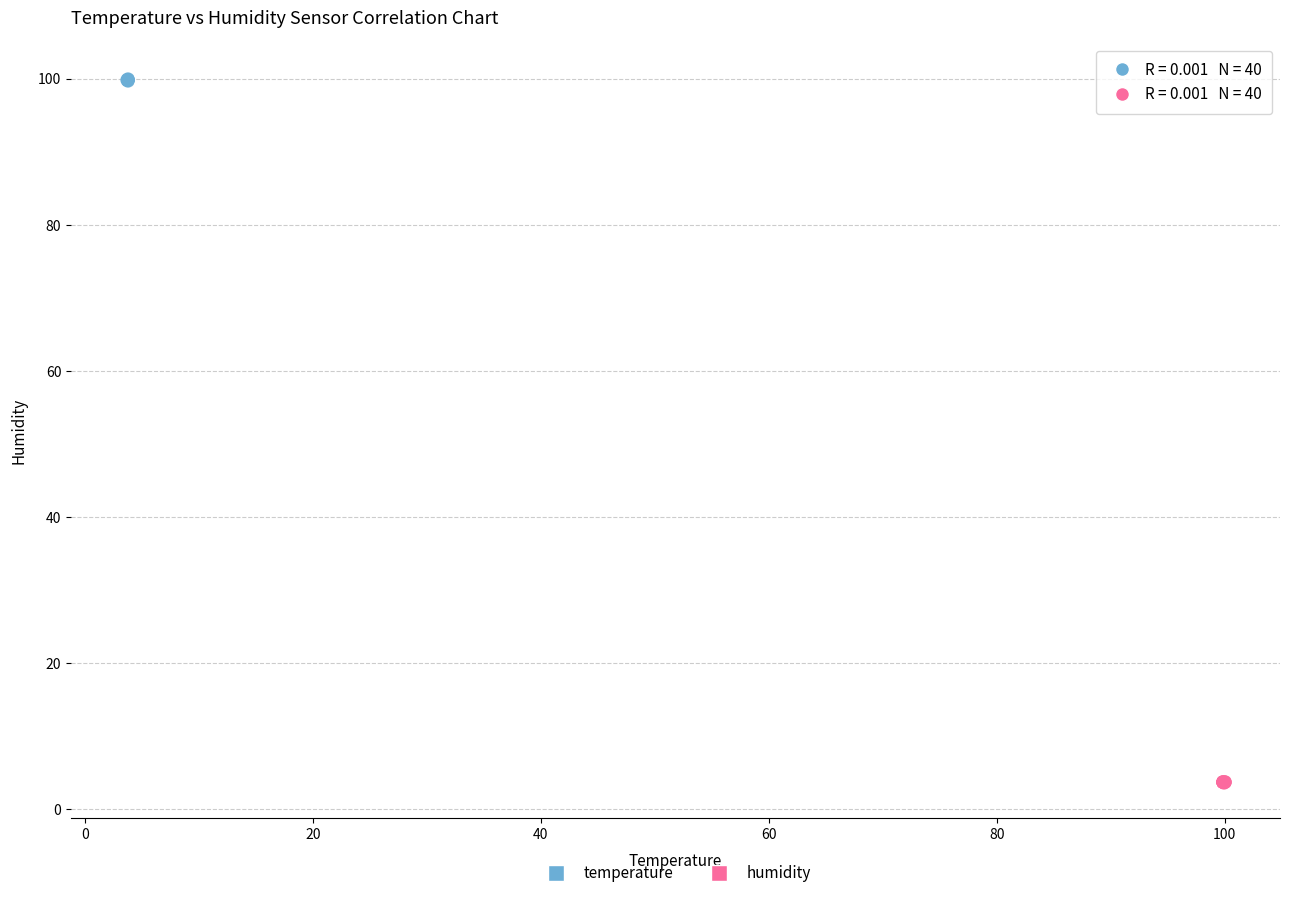

Which series reaches the maximum Y coordinate?

temperature